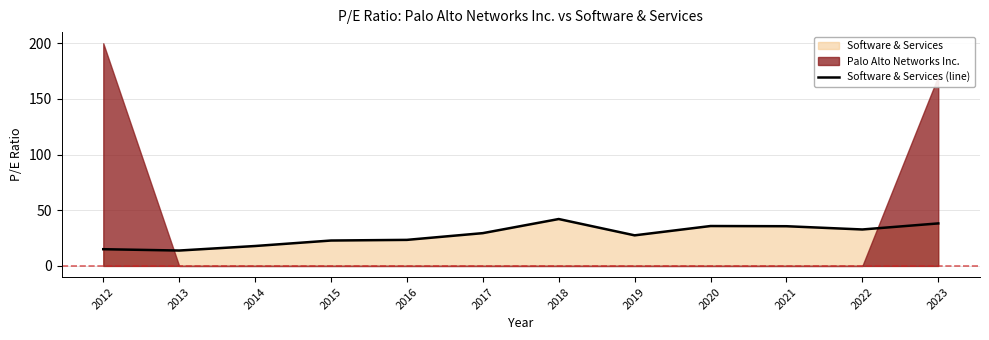

The value at 2019 is 15.8. True or false?

False